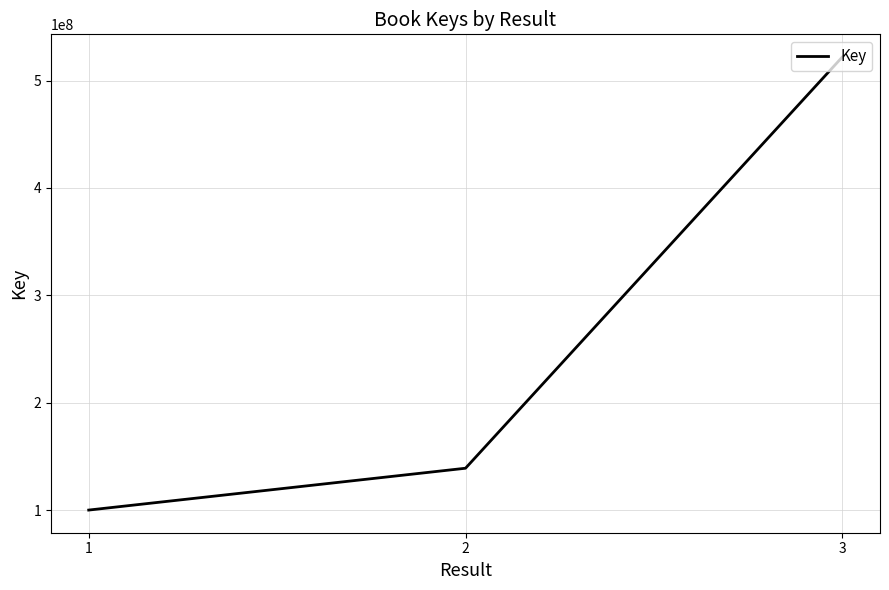

List the labels in order of value, smallest first.

1, 2, 3